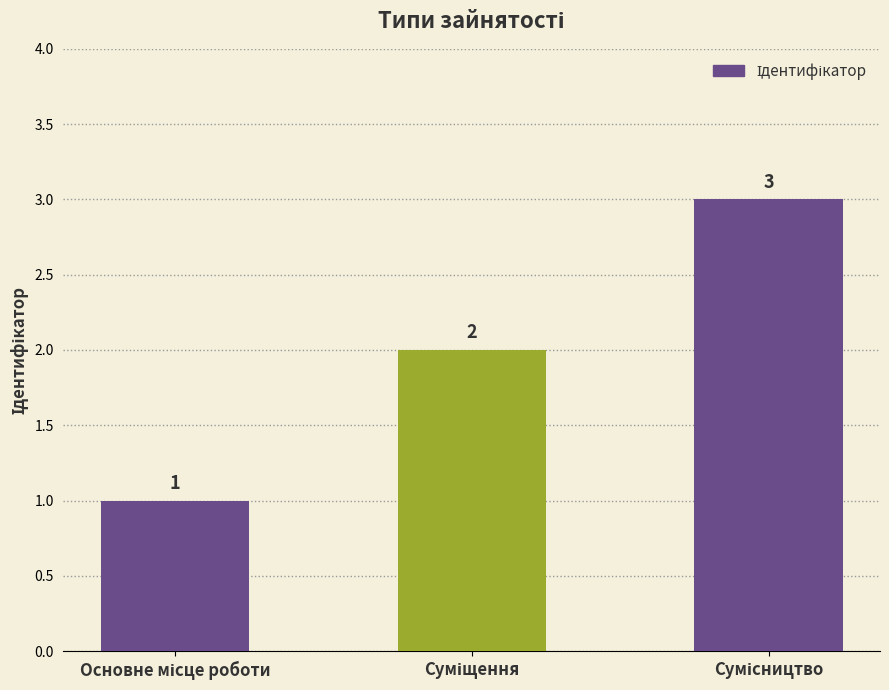

Count the values in the range 1 to 3.

3